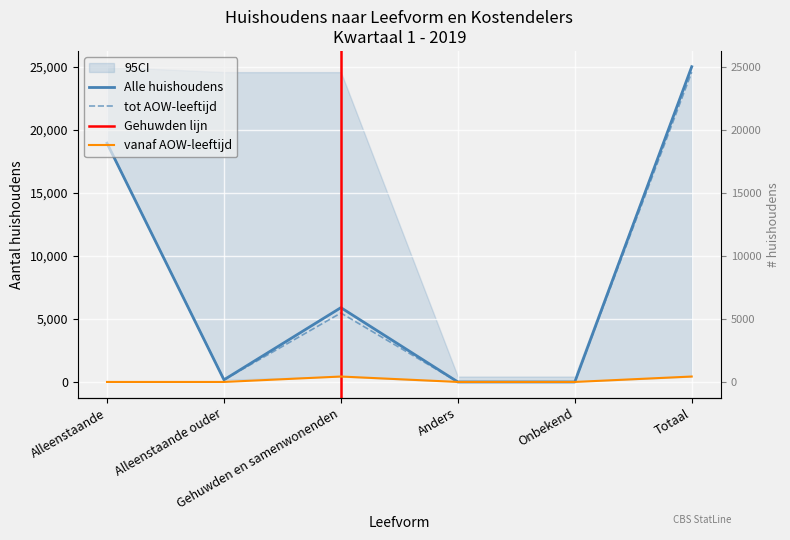

Does the chart display data point markers on the line(s)?

No